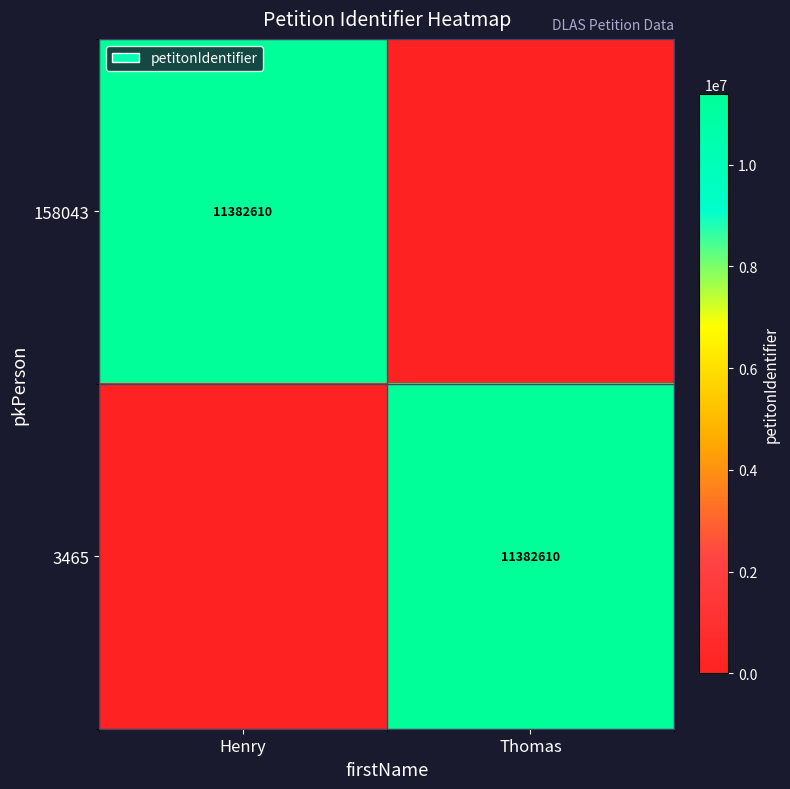

The value of 158043 at Henry is 11382610. True or false?

True